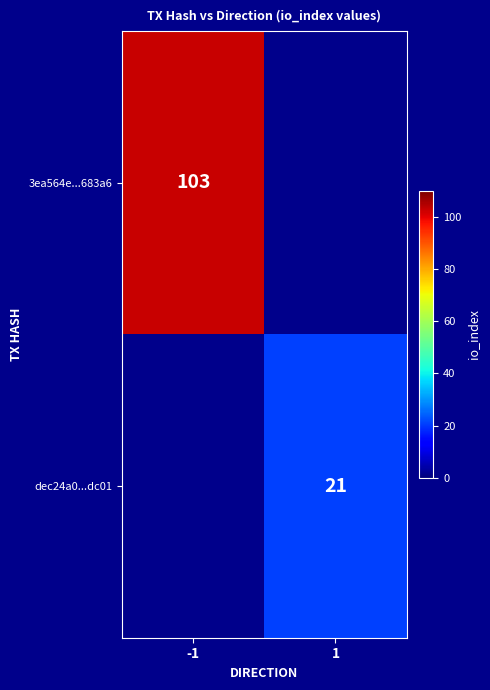

Which label corresponds to the largest value in the chart?

-1